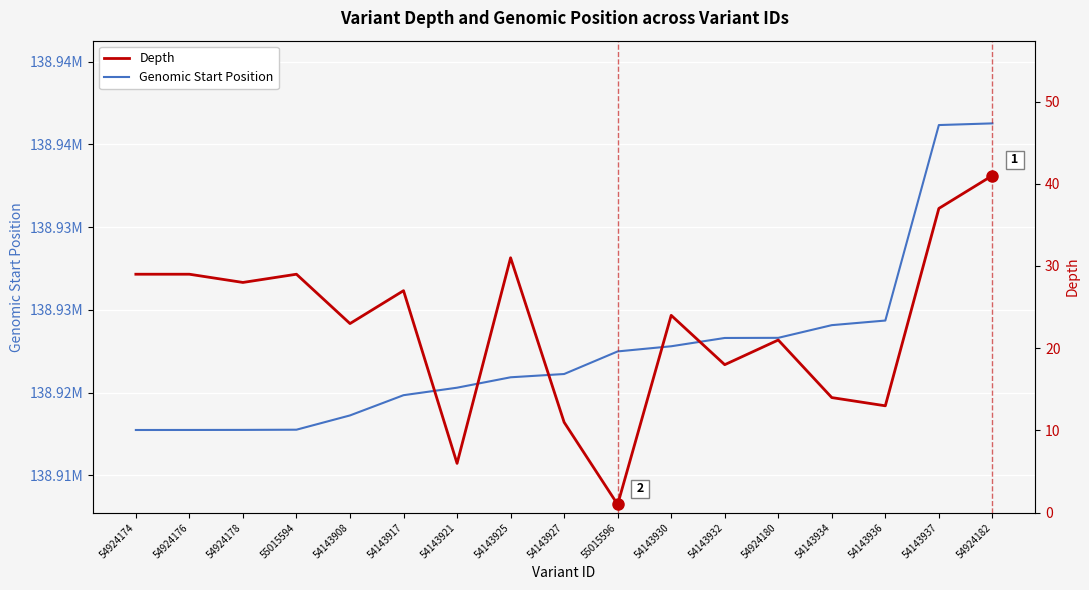

What is the sum of the Genomic Start Position values at 54143921 and 54924178?

277838047